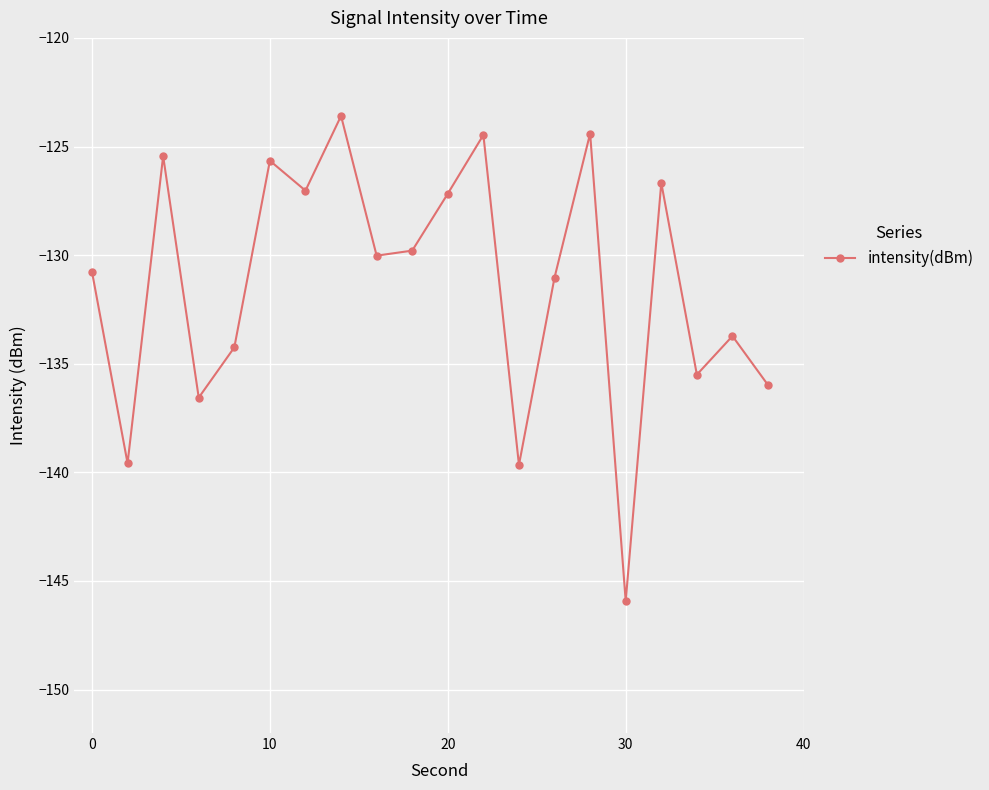

How many values are below -130?

11